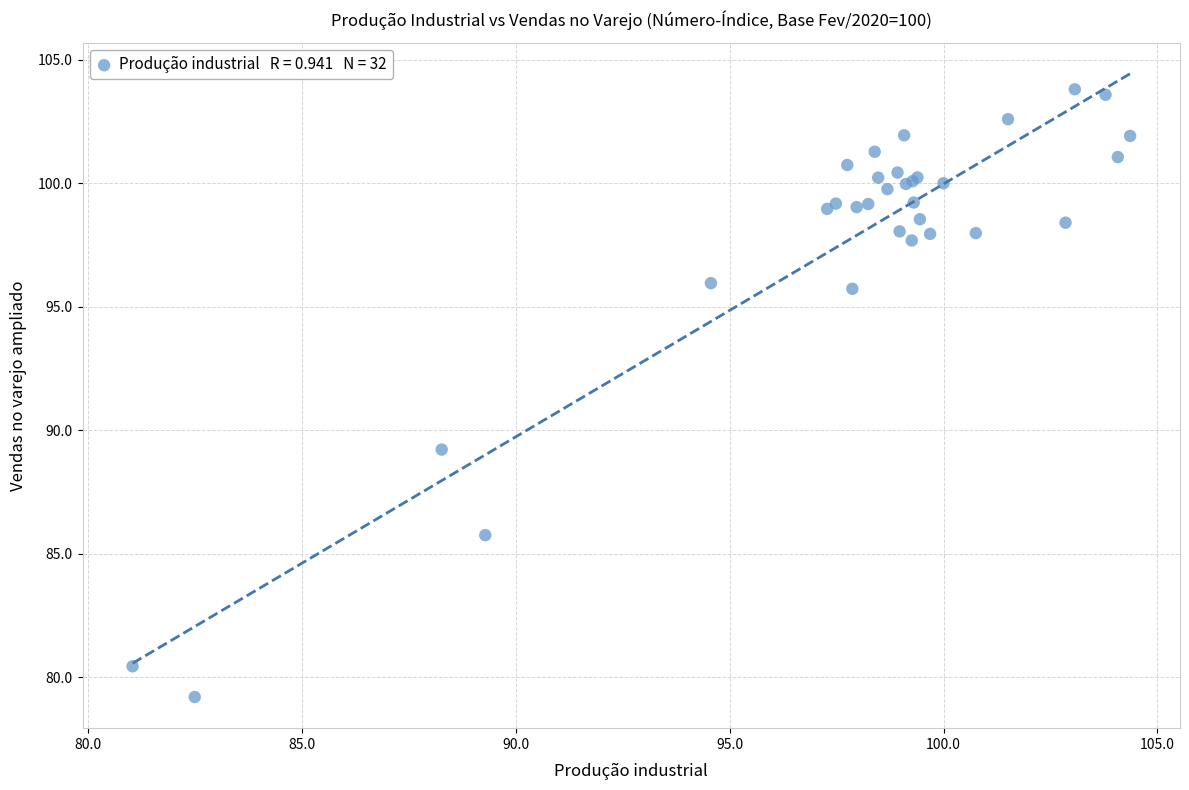

What Y value in the scatter plot is closest to 91?

89.2